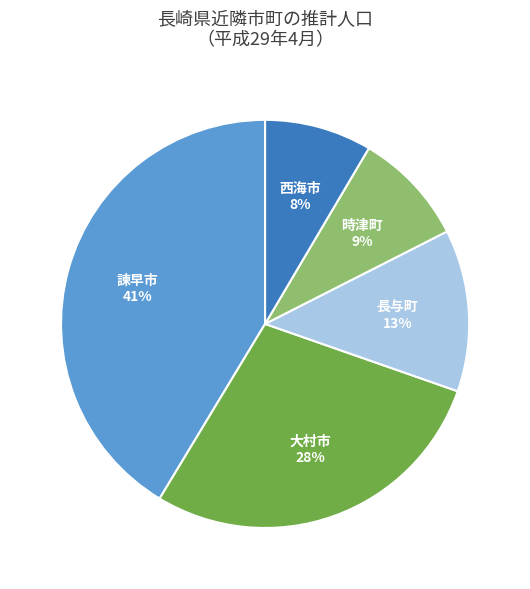

To the nearest percent, what is the difference between the 長与町 and 大村市 slice percentages?

15%